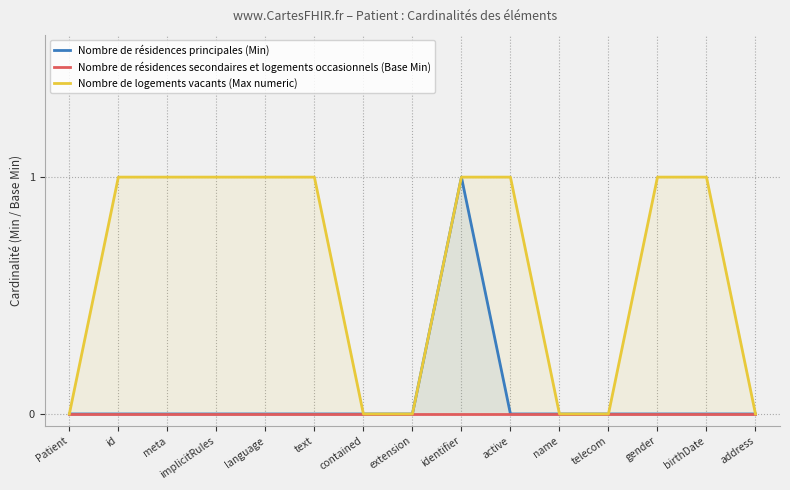

Which category has the highest value in the Nombre de résidences principales (Min) series?

identifier